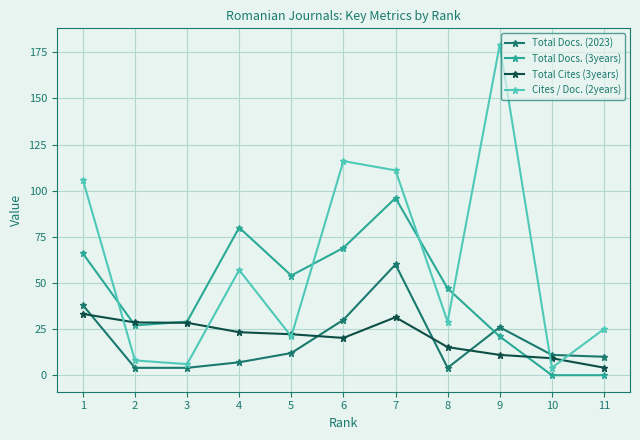

Is it true that Total Cites (3years) equals 28.4 at 3?

True